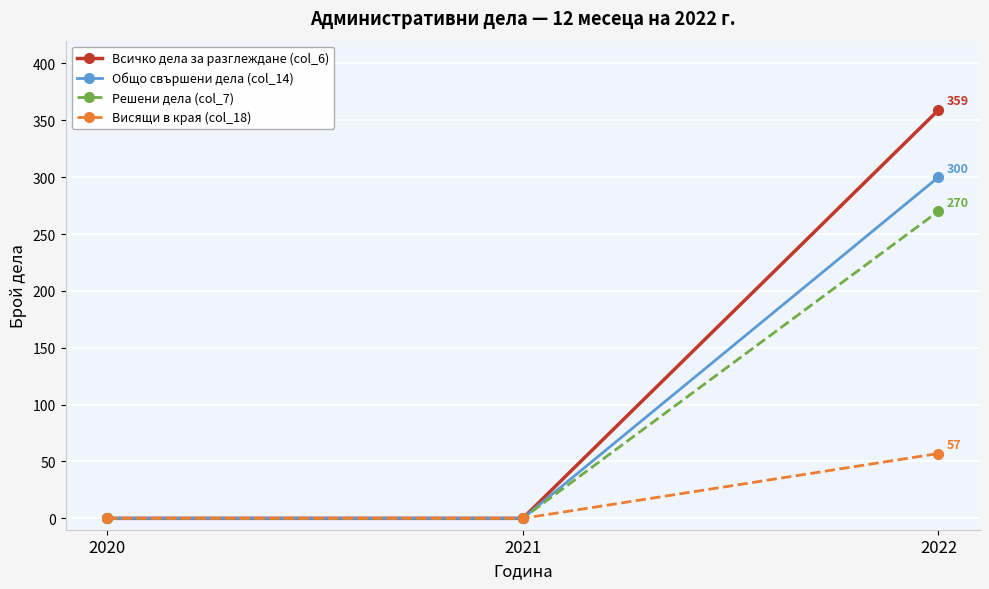

List the series in order of their peak value, lowest first.

Висящи в края (col_18), Решени дела (col_7), Общо свършени дела (col_14), Всичко дела за разглеждане (col_6)